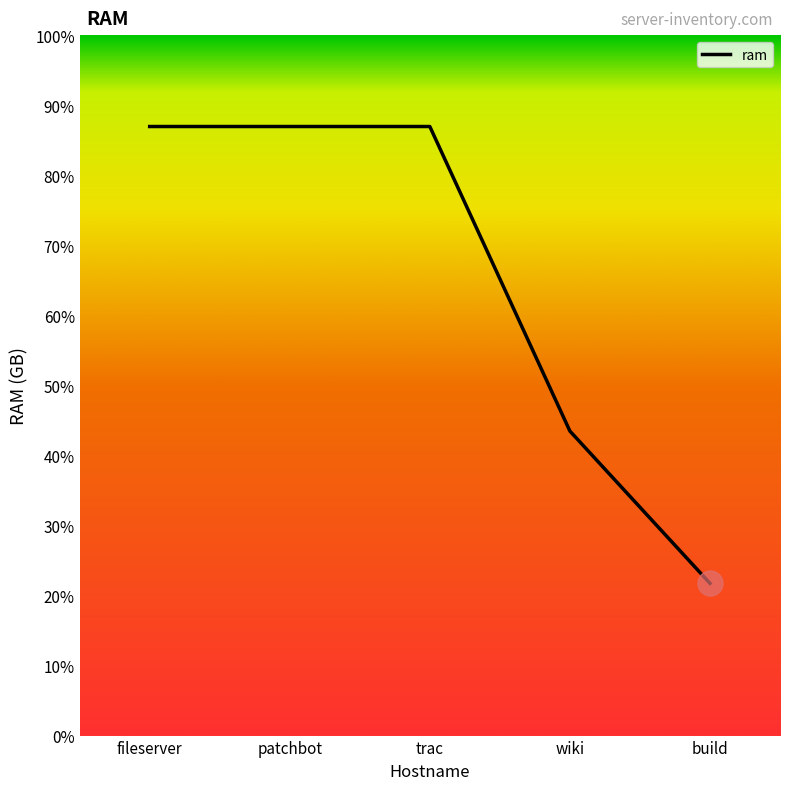

Does the chart have visible grid lines?

No